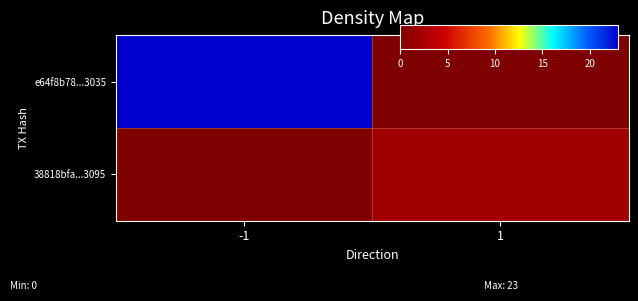

What is the spread (max minus min) of values at -1?

23